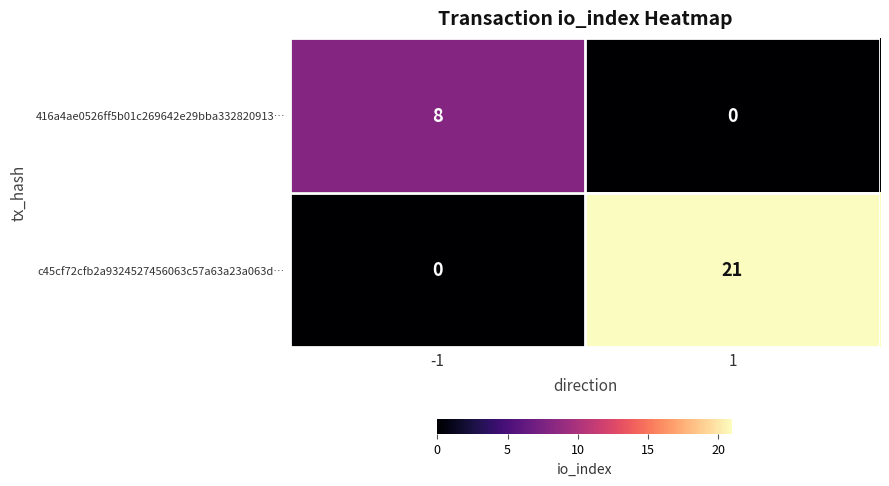

What is the sum of the c45cf72cfb2a9324527456063c57a63a23a063d… values at 1 and -1?

21